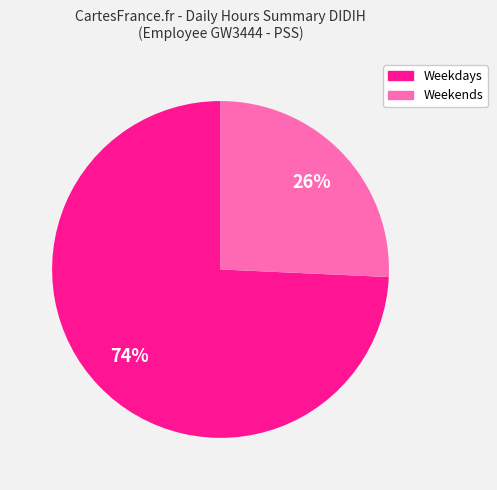

How many slices are in this pie chart?

2